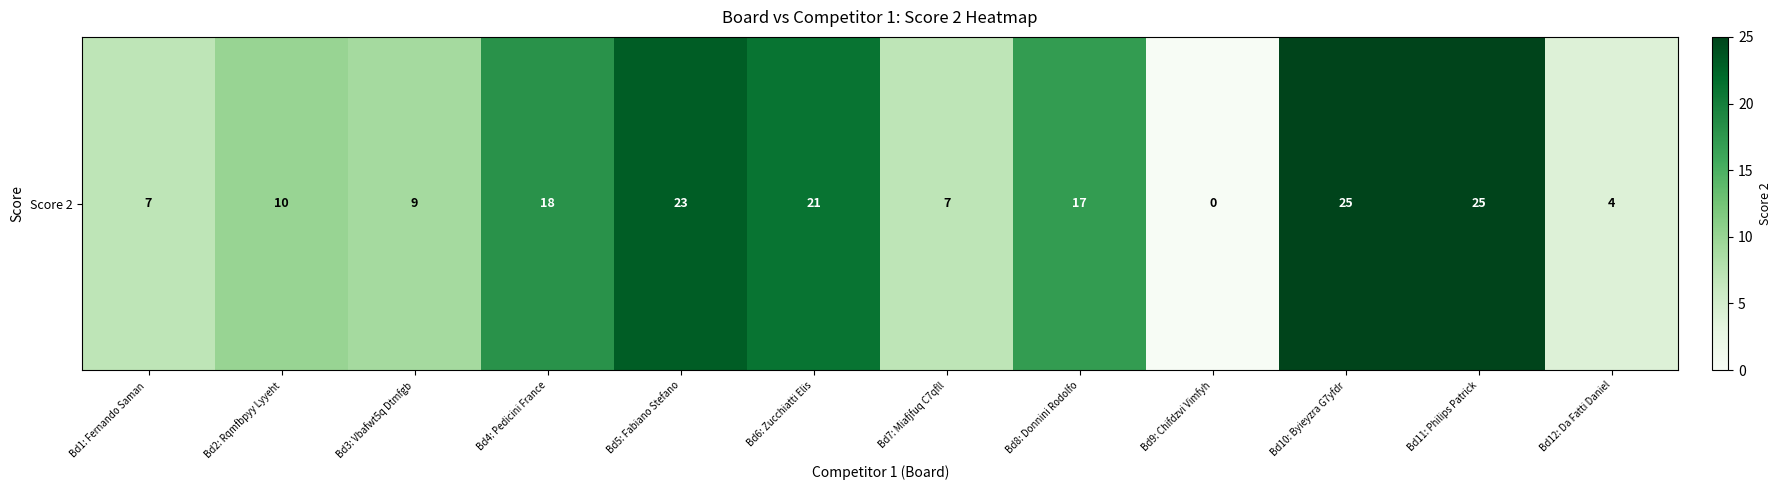

Which label corresponds to the smallest value in the chart?

Bd9: Chifdzvi Vimfyh